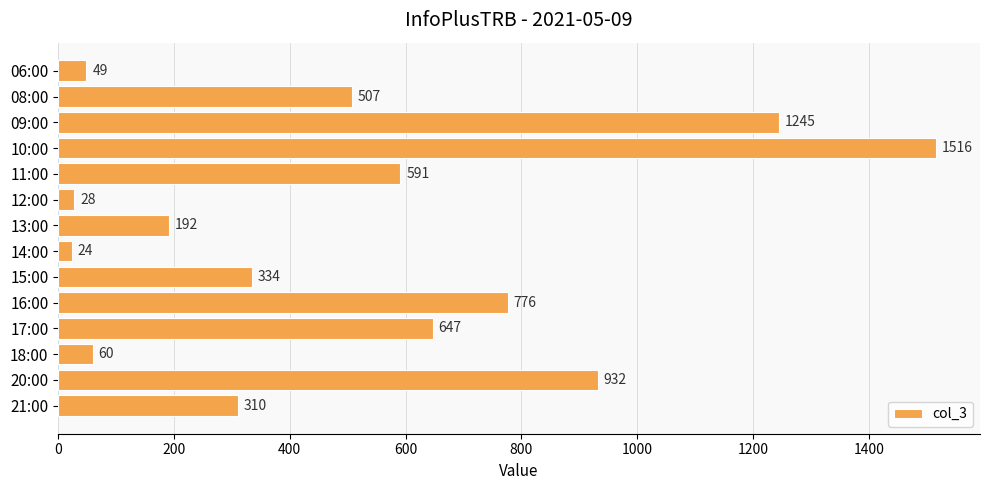

Rank the categories by value from highest to lowest.

10:00, 09:00, 20:00, 16:00, 17:00, 11:00, 08:00, 15:00, 21:00, 13:00, 18:00, 06:00, 12:00, 14:00